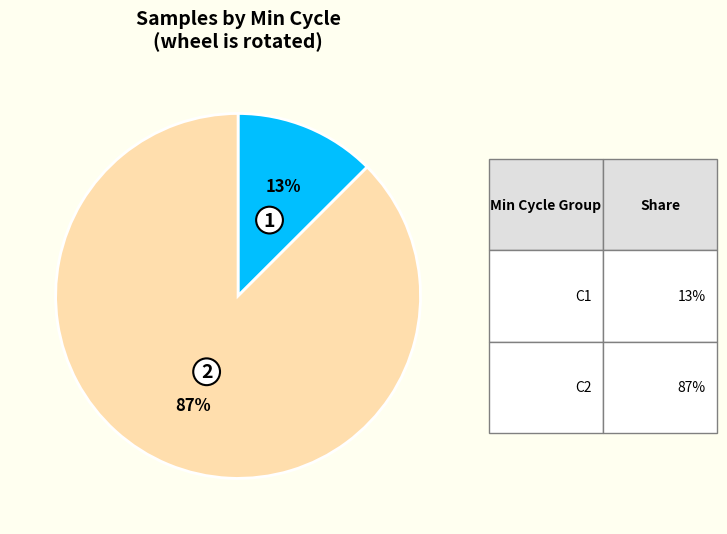

To the nearest percent, what is the average slice percentage?

50%